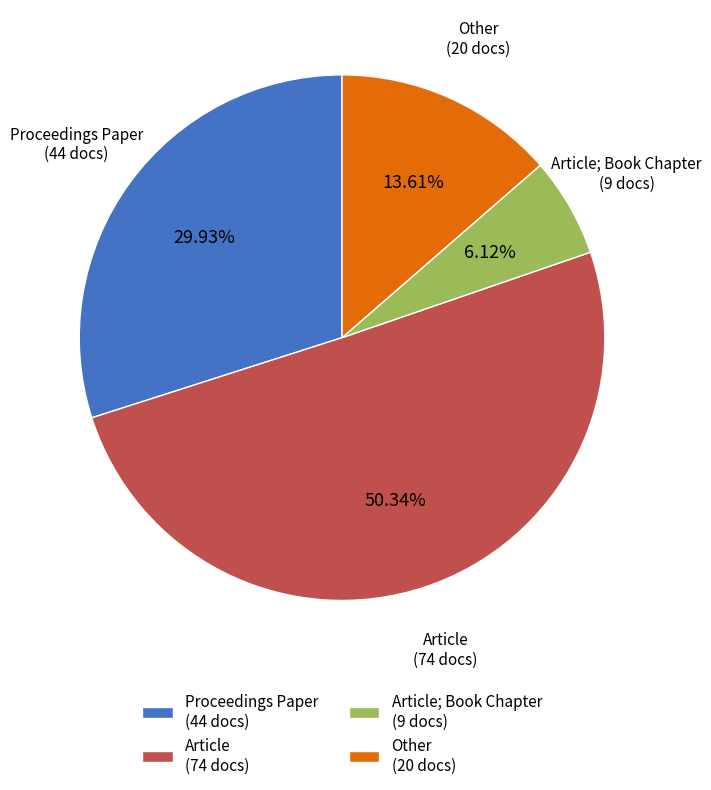

Which category accounts for the majority?

Article (74 docs)